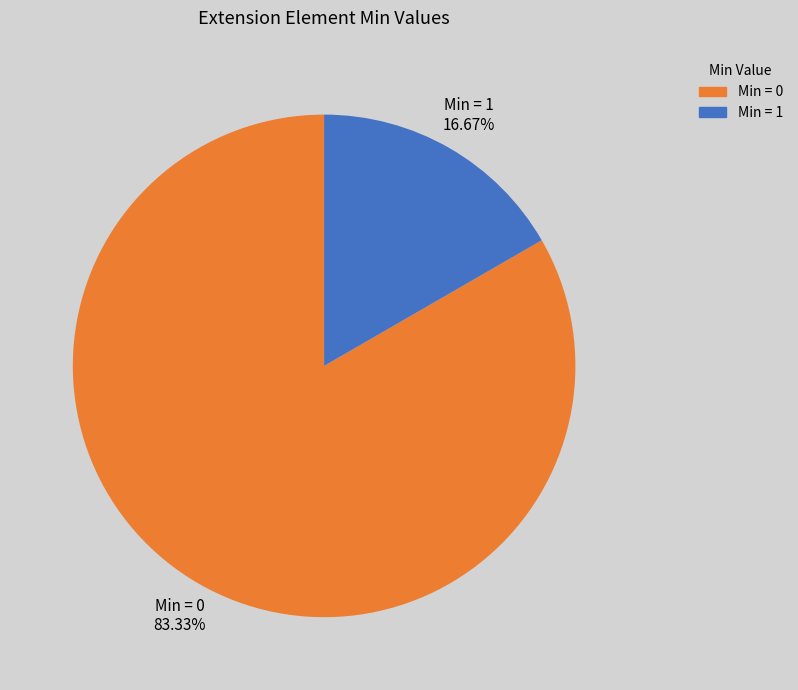

How many segments does this pie chart have?

2